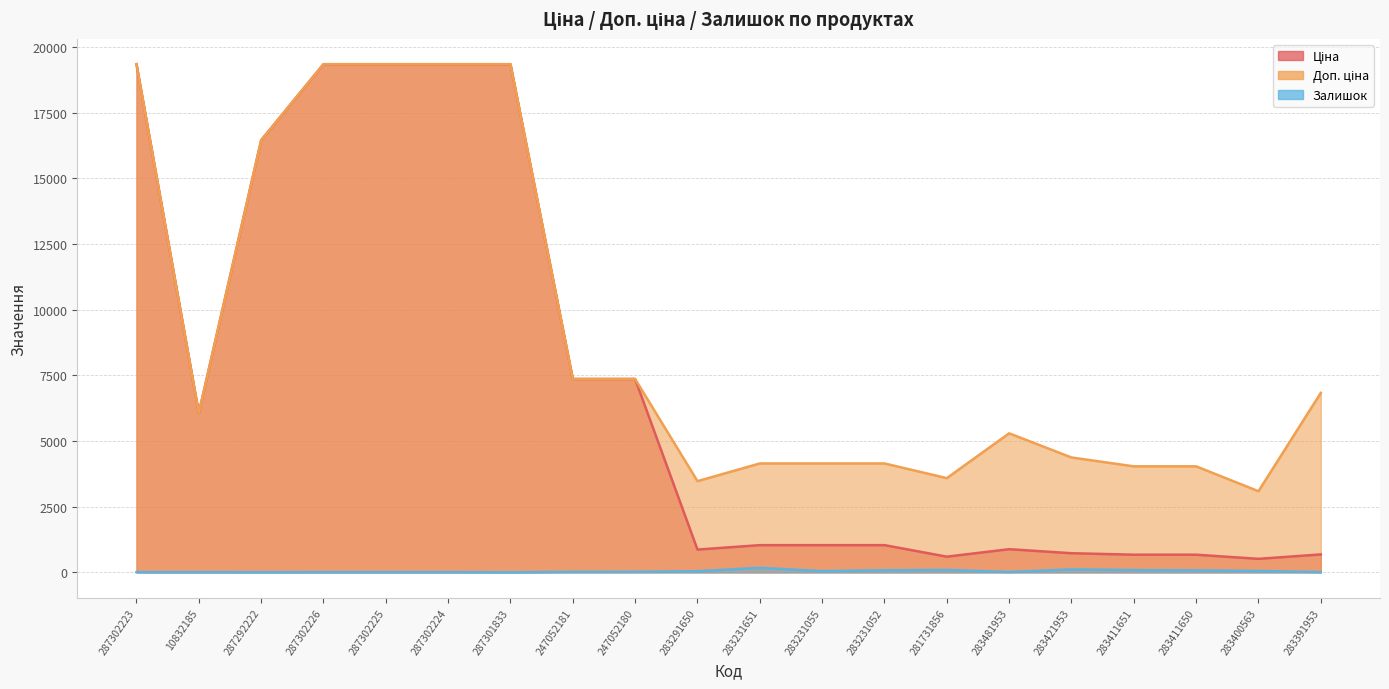

At which label is Доп. ціна closest to 11215?

247052181